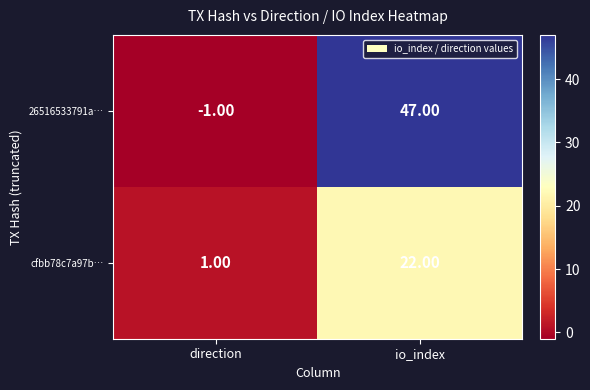

Which label corresponds to the smallest value in the chart?

direction